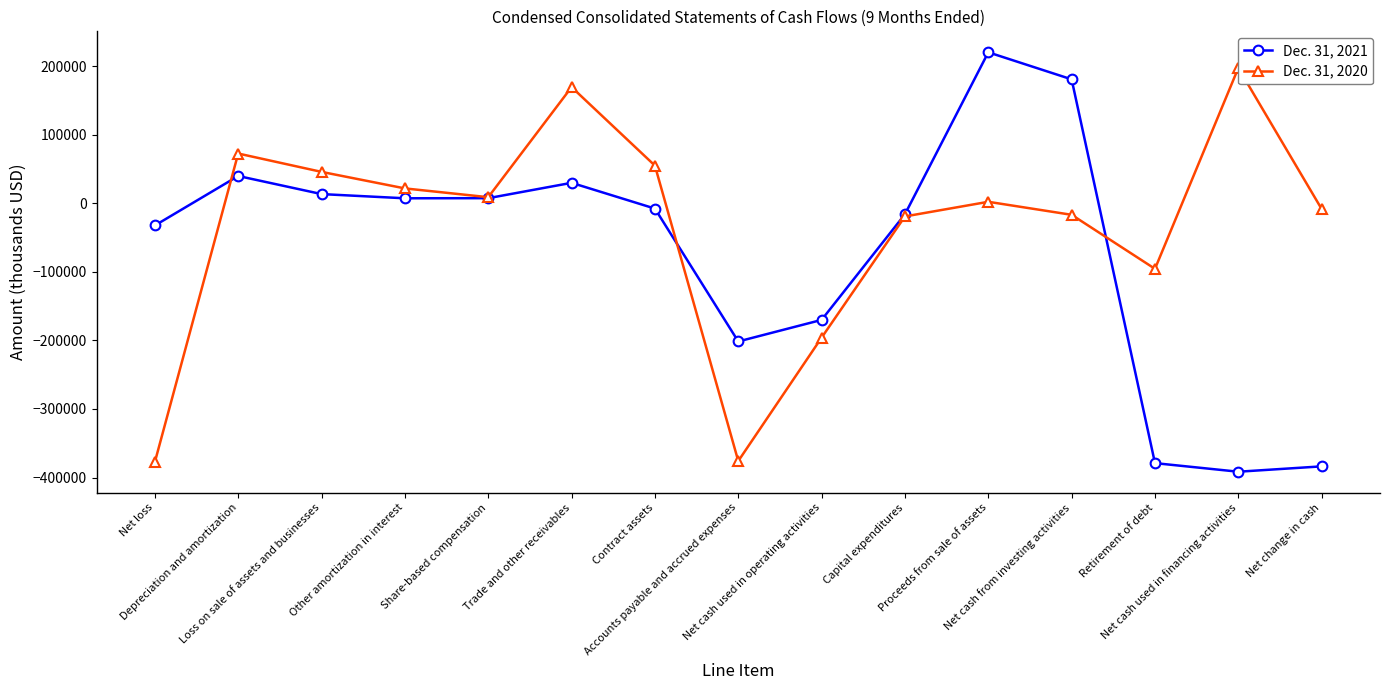

After their last crossing, which series has the higher values: Dec. 31, 2020 or Dec. 31, 2021?

Dec. 31, 2020